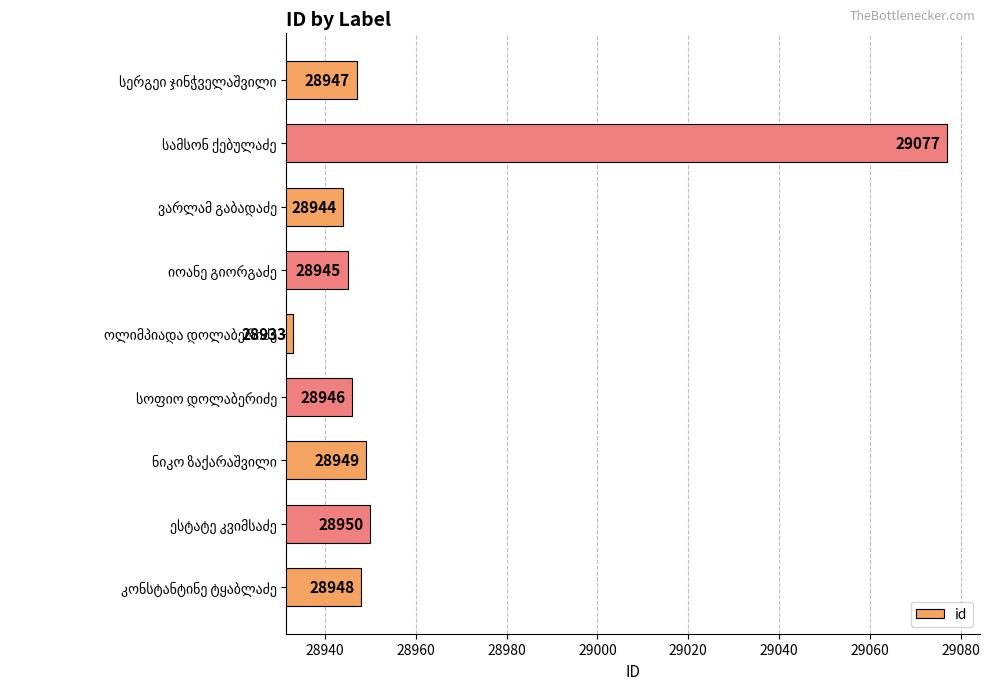

What is the difference between the maximum and second lowest values?

133